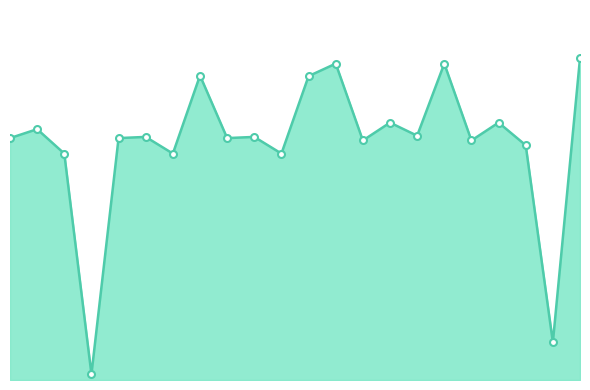

Does the chart have visible grid lines?

No